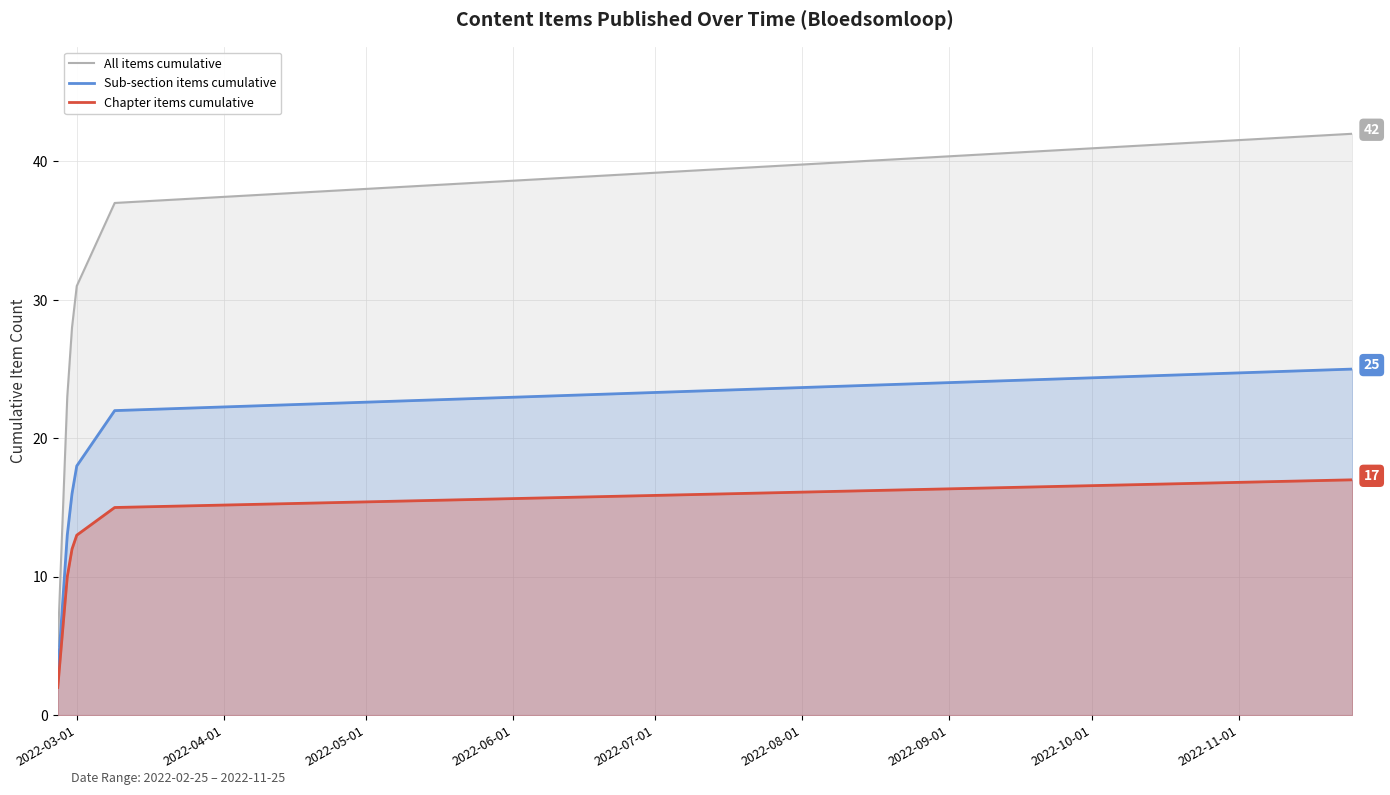

True or false: Sub-section items cumulative and All items cumulative intersect in this chart.

False